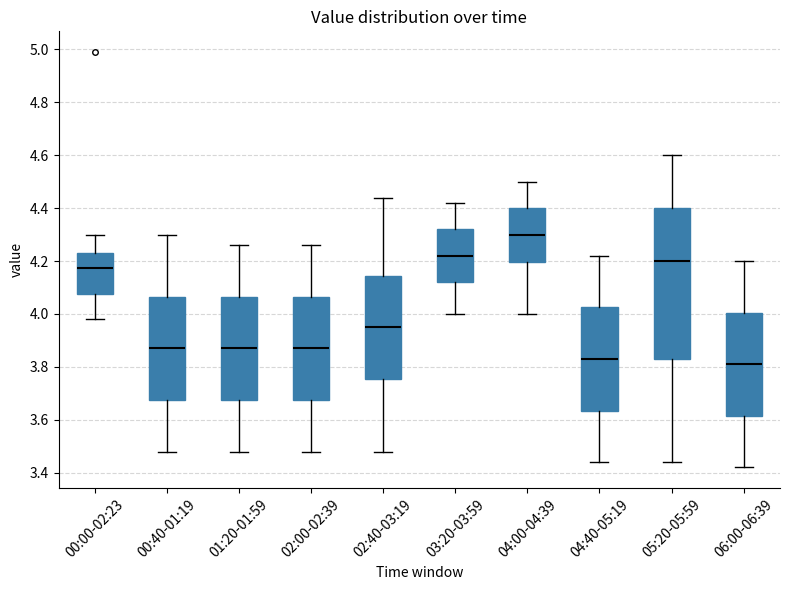

Which box has the lowest median line?

06:00-06:39